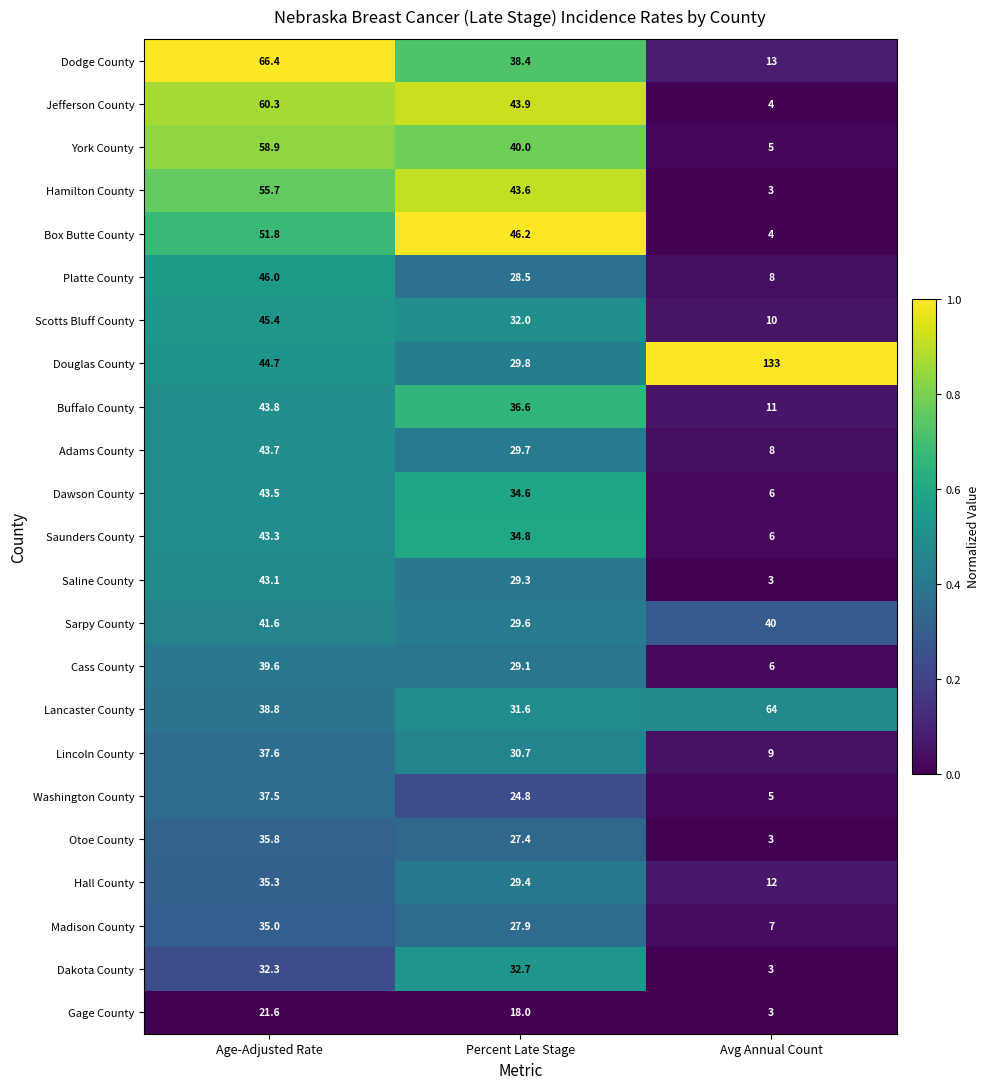

The Buffalo County series shows 2.7 at Avg Annual Count. True or false?

False